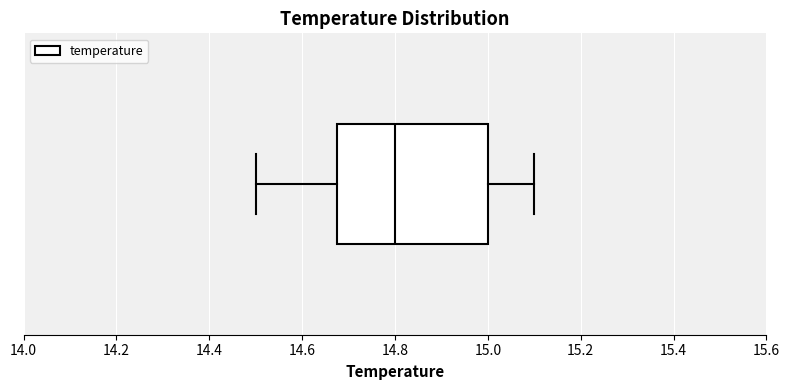

Read this box plot against the x-axis: the position of the median line, the range covered by the box, and the ends of both whiskers. The values are not printed on the chart, so give them approximately, as read against the axis.

median 14.80, box 14.68 to 15.00, whiskers 14.50 to 15.10